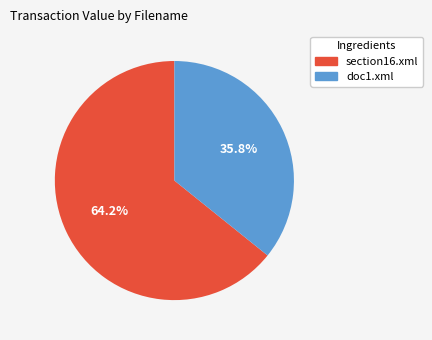

Which has a higher value, section16.xml or doc1.xml?

section16.xml